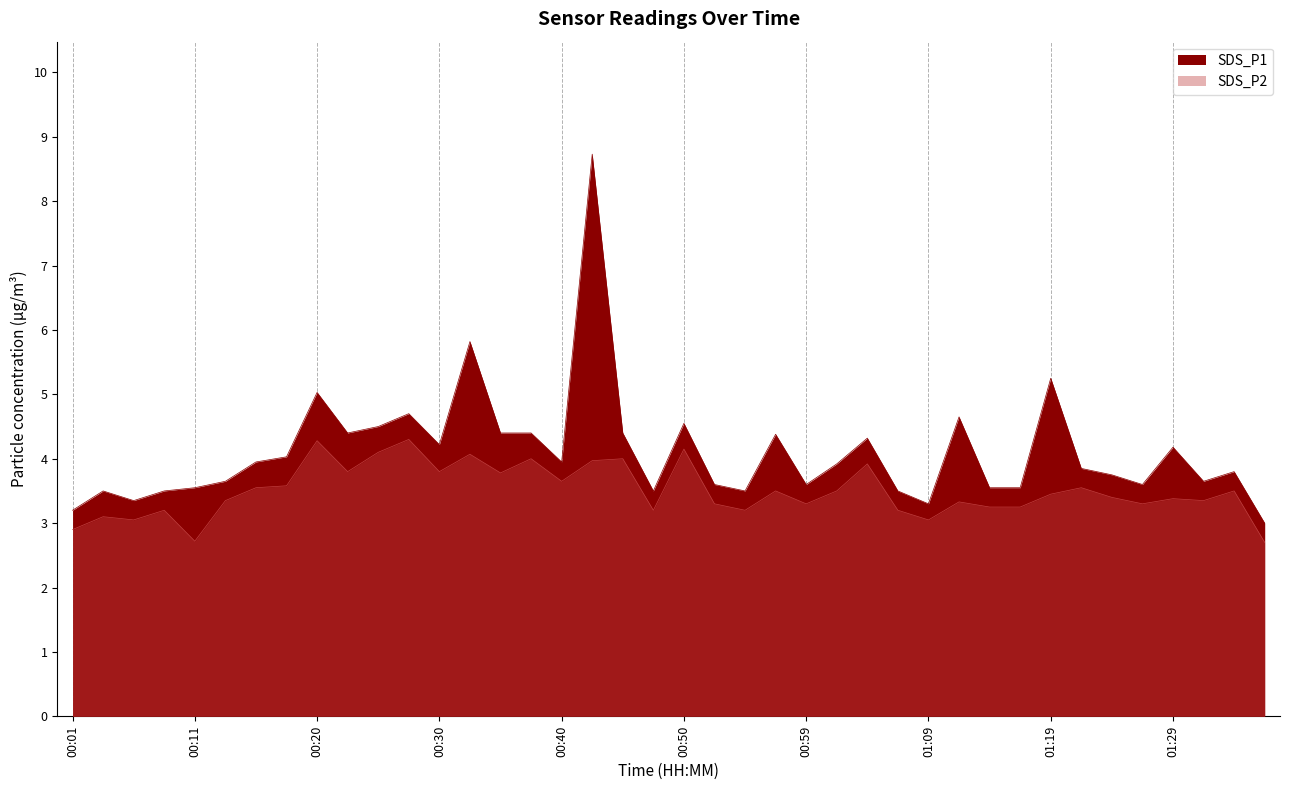

What is the spread (max minus min) of values at 00:40?

0.3